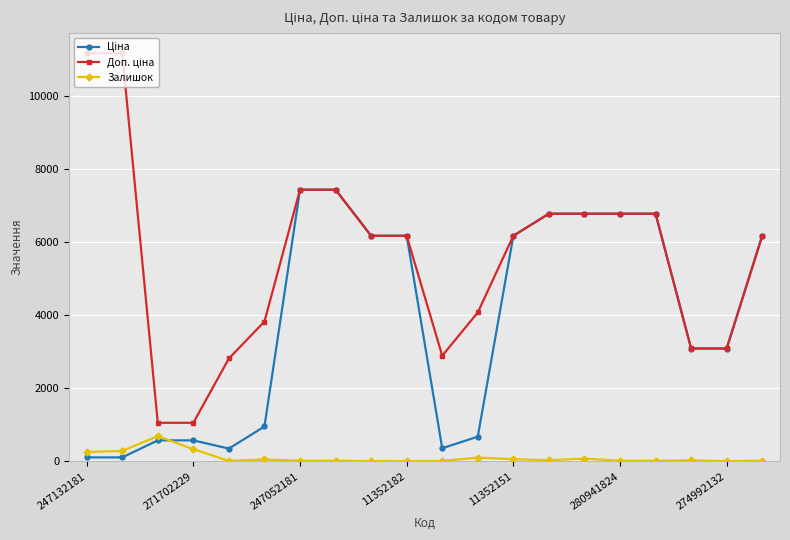

At how many categories does at least one series exceed 5196?

12